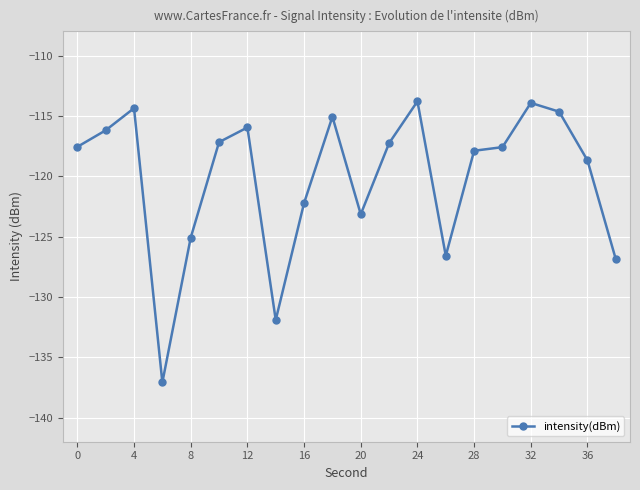

What is the maximum value shown in the chart?

-113.8